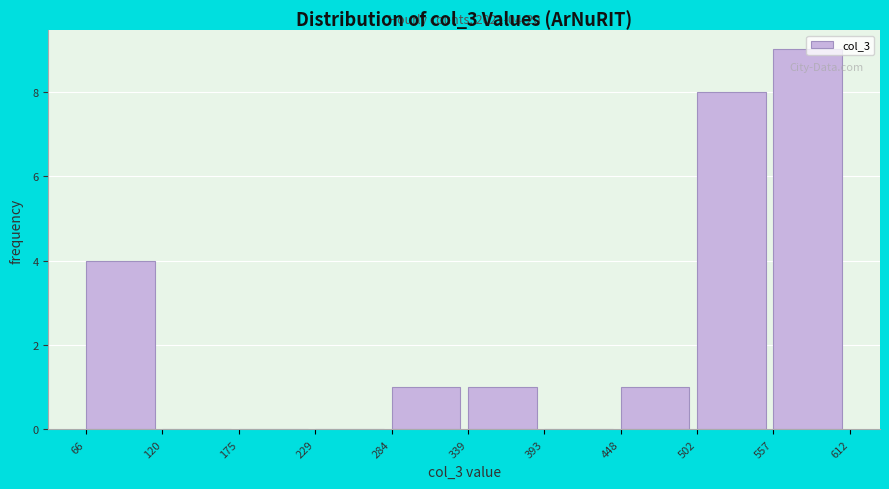

Over which range of the x-axis is the bar tallest?

557 to 612